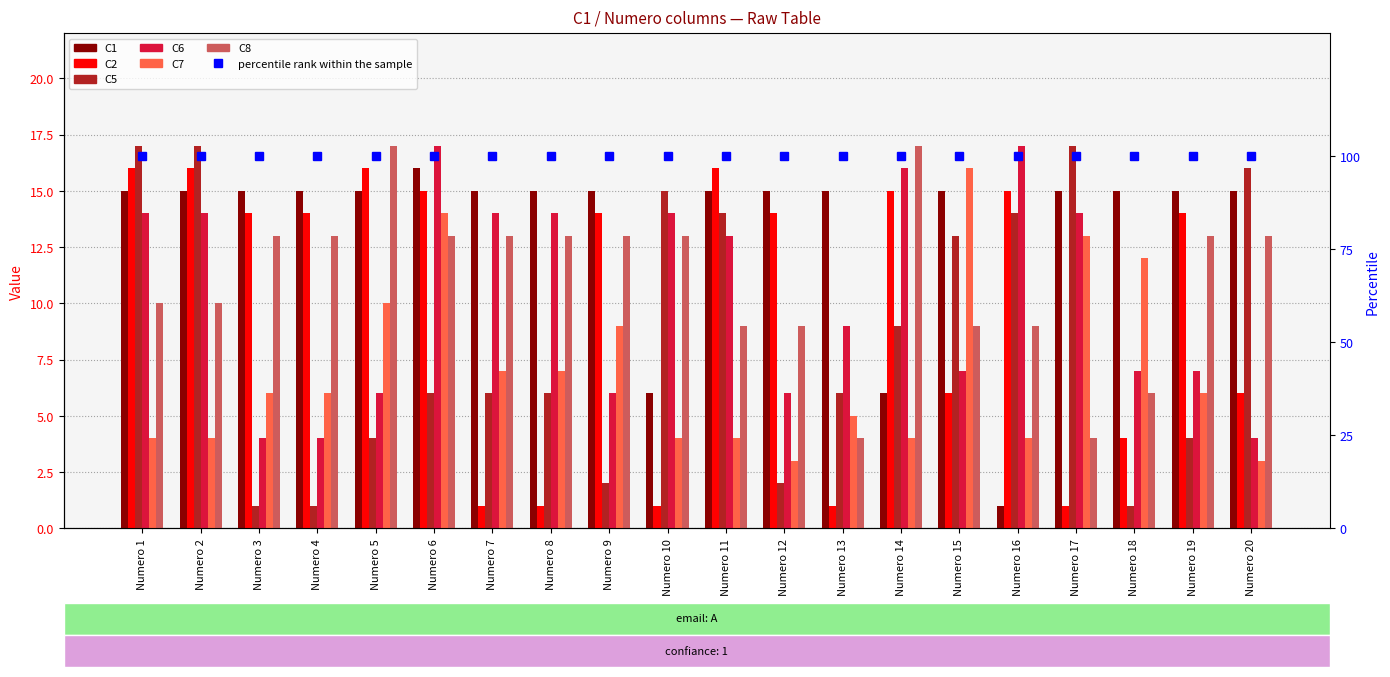

What is the highest value of the C7 series?

16